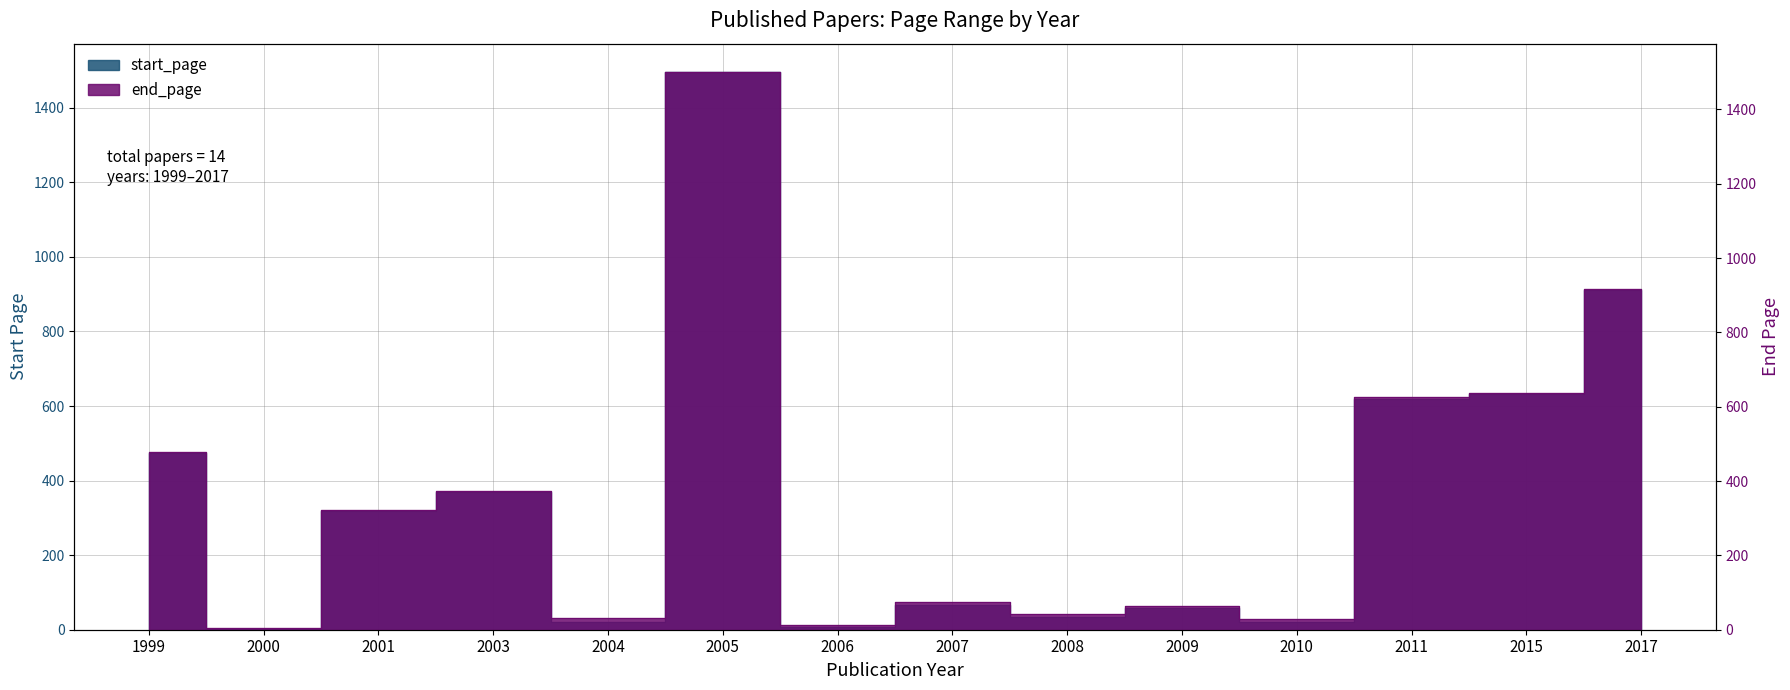

What is the greatest value displayed?

1502